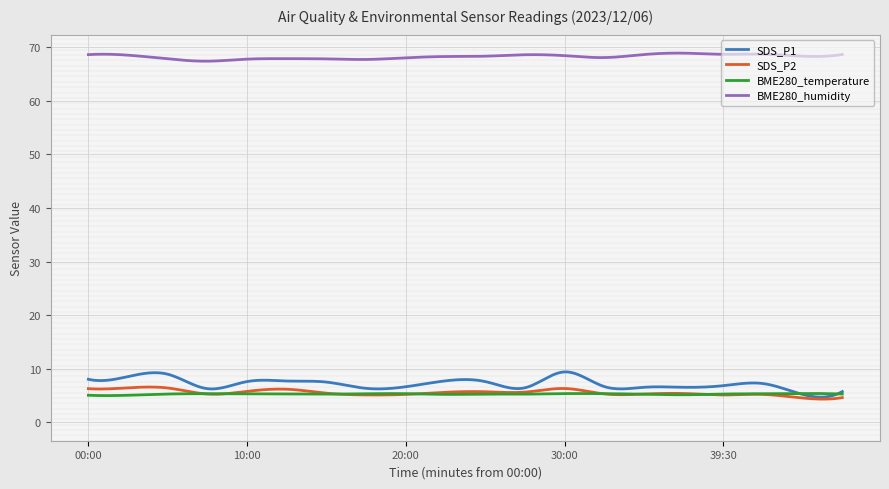

What is the approximate value of SDS_P2 at 12:30?

6.2